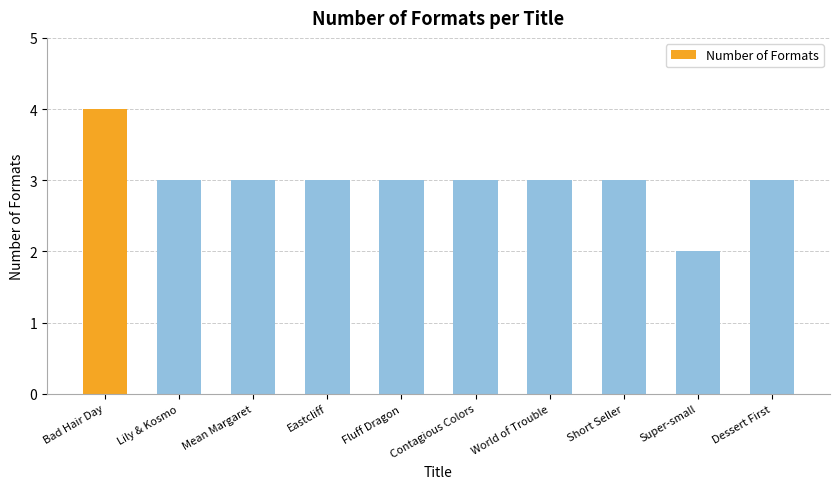

Count the values in the range 3 to 4.

9